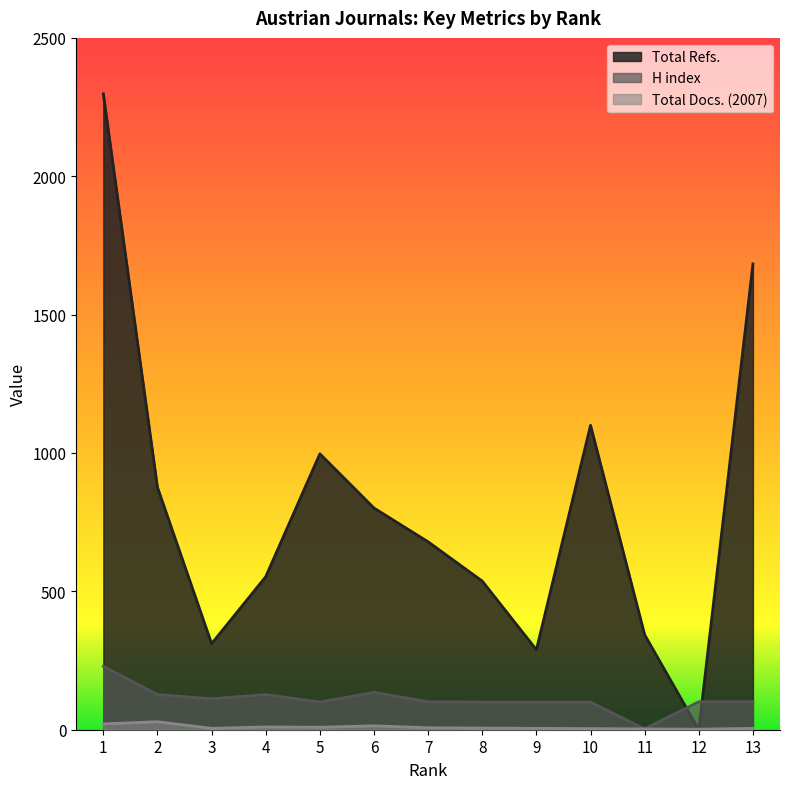

After their last crossing, which series has the higher values: Total Docs. (2007) or Total Refs.?

Total Refs.